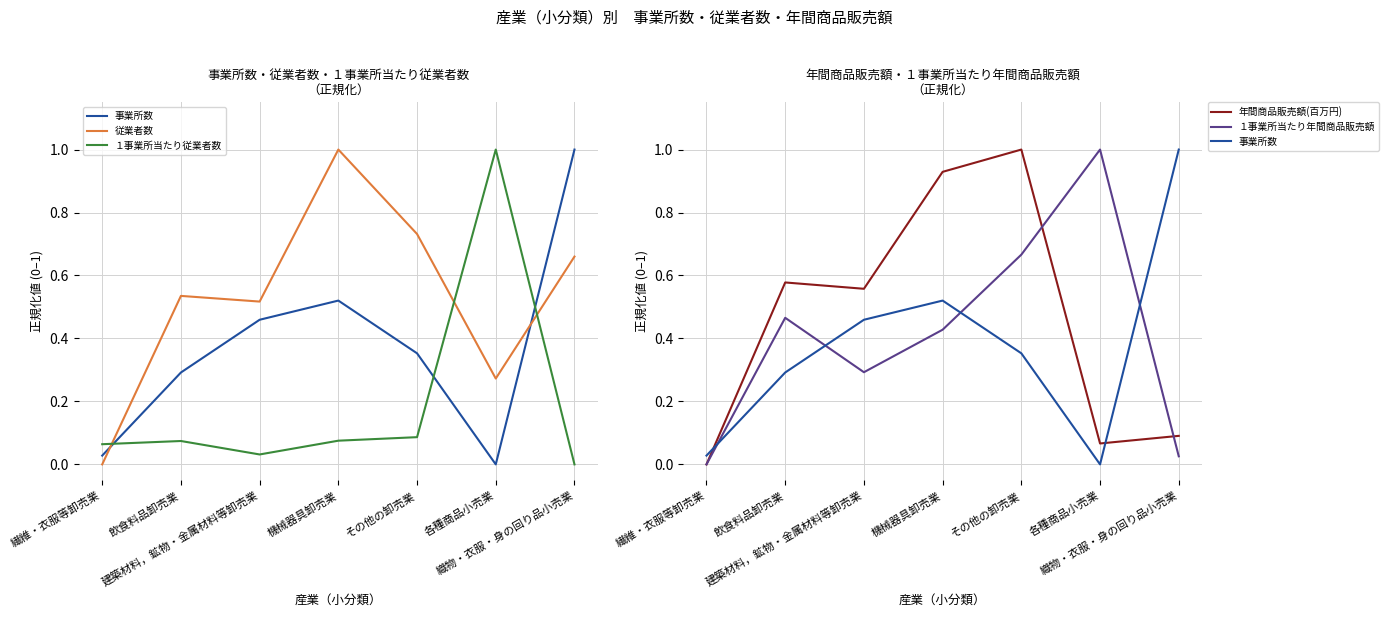

How many interior local peaks does the 事業所数 series have?

1